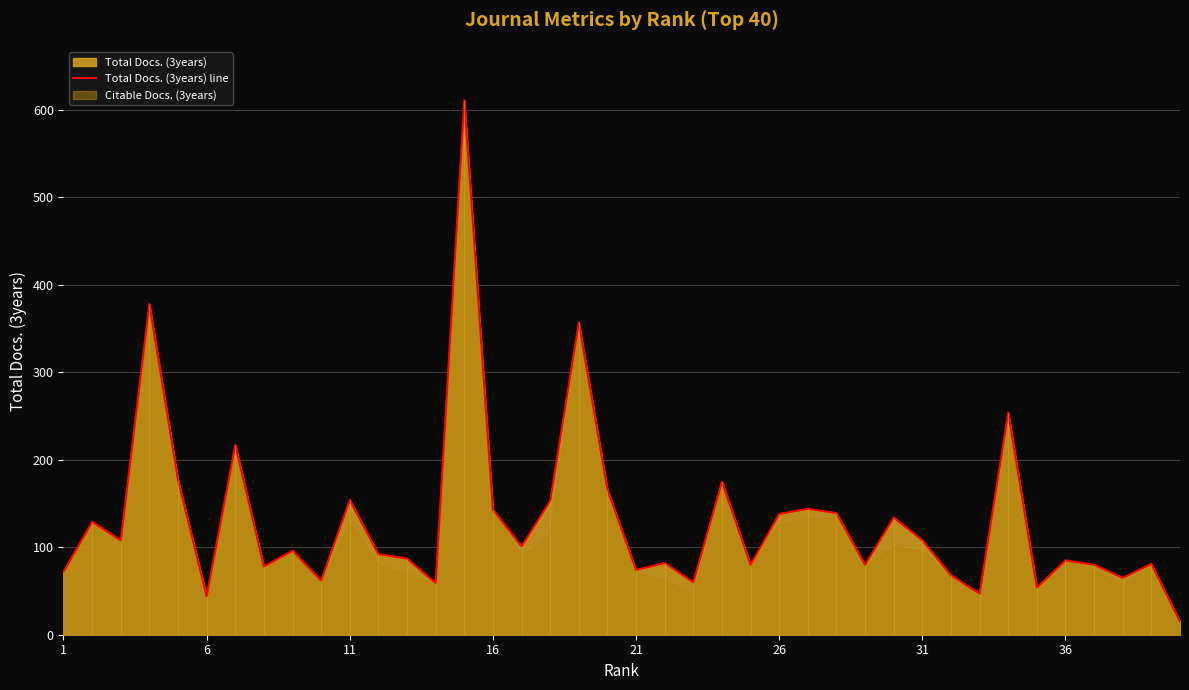

What is the value of the 40th point from the left?

15